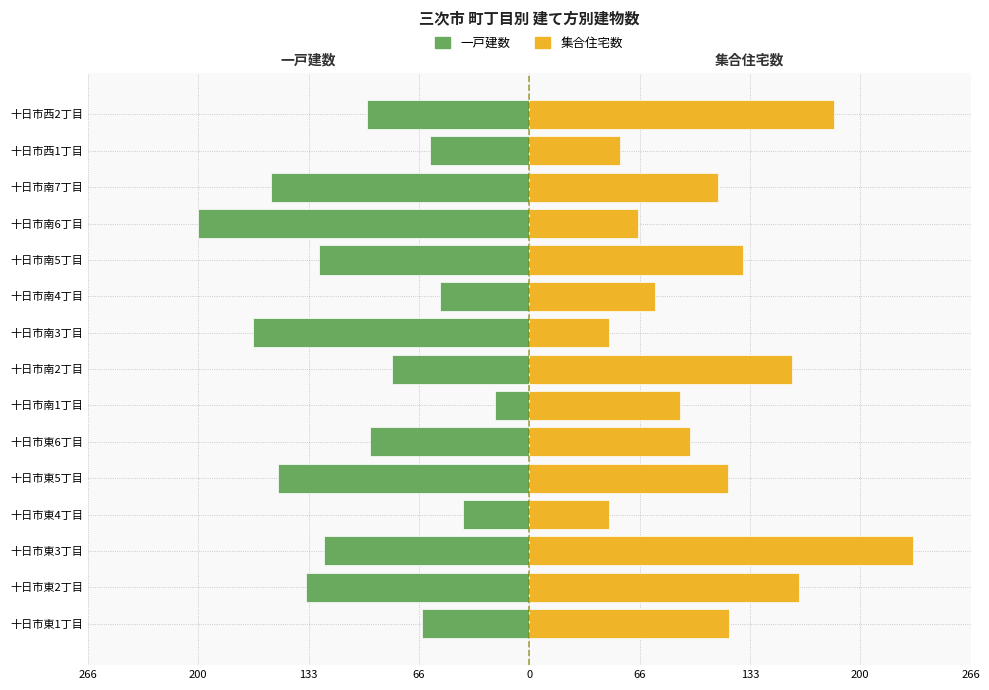

Reading left to right, what are all the values shown in this chart?

一戸建数: -65	-135	-124	-40	-152	-96	-21	-83	-167	-54	-127	-200	-156	-60	-98
集合住宅数: 121	163	232	48	120	97	91	159	48	76	129	66	114	55	184